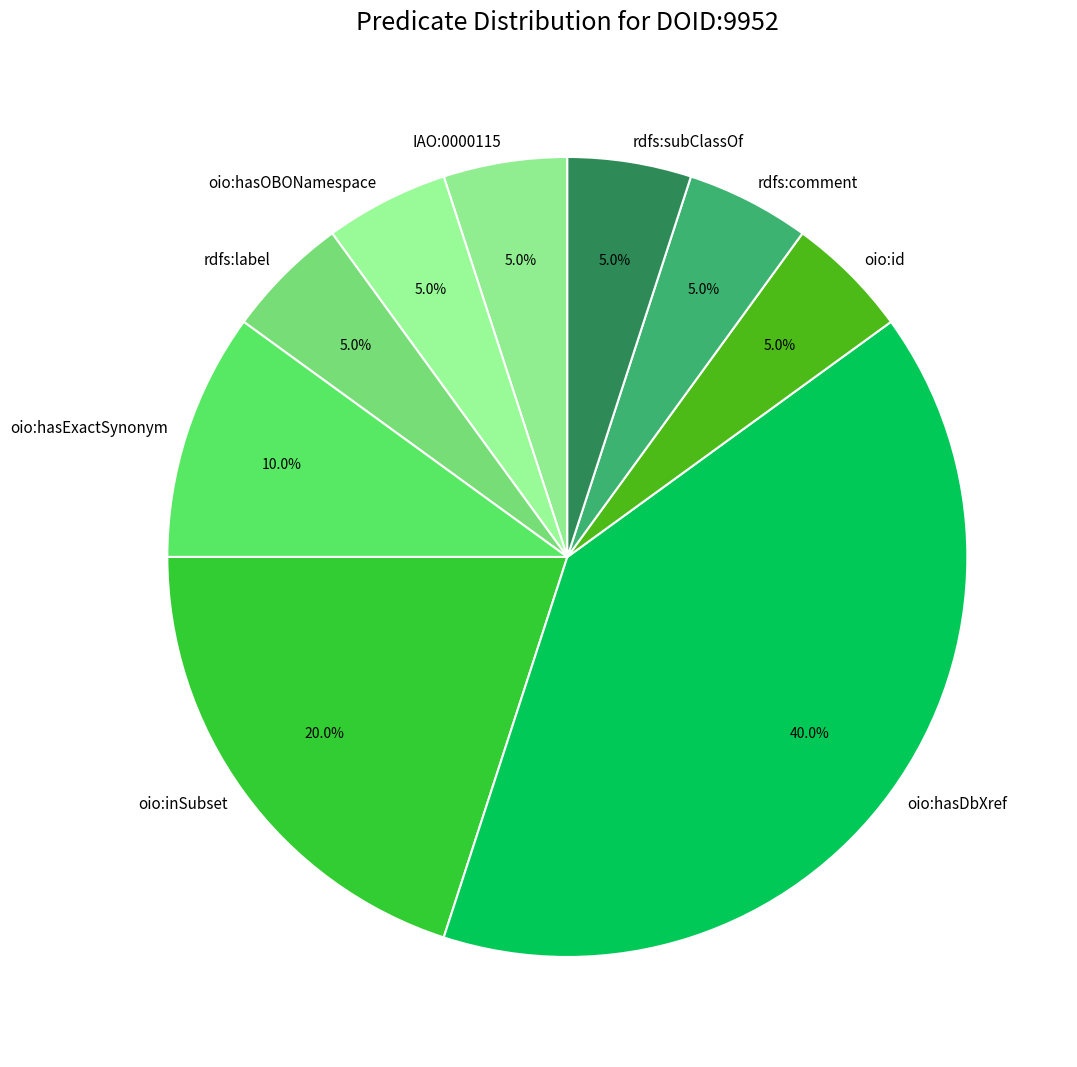

To the nearest percent, what is the difference between the largest and smallest slice percentages?

35%